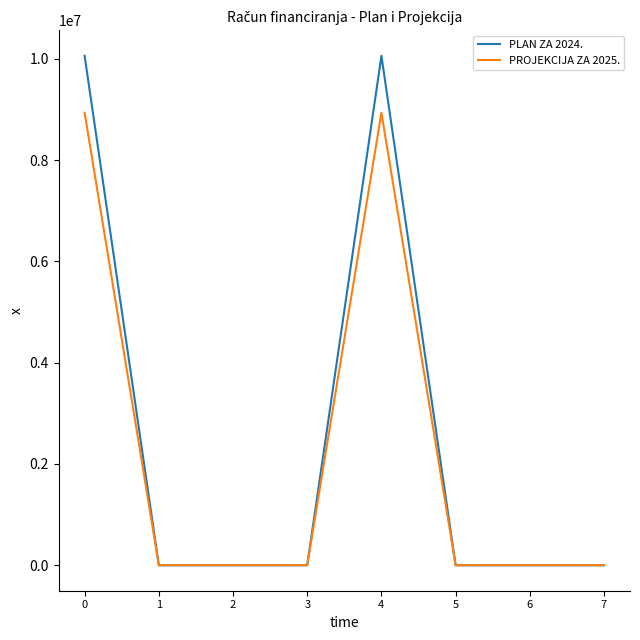

How many lines are shown in the chart?

2